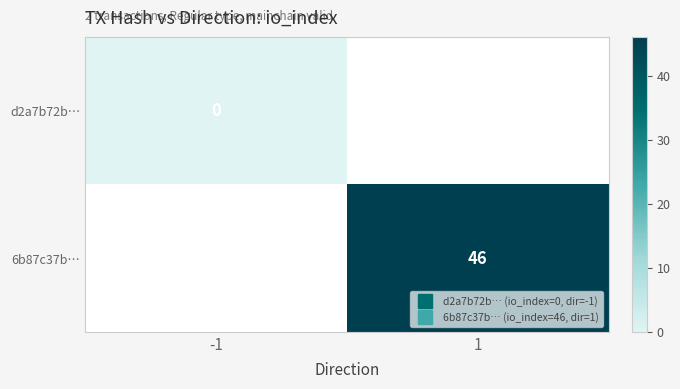

Which series has the largest range (max minus min)?

d2a7b72b…